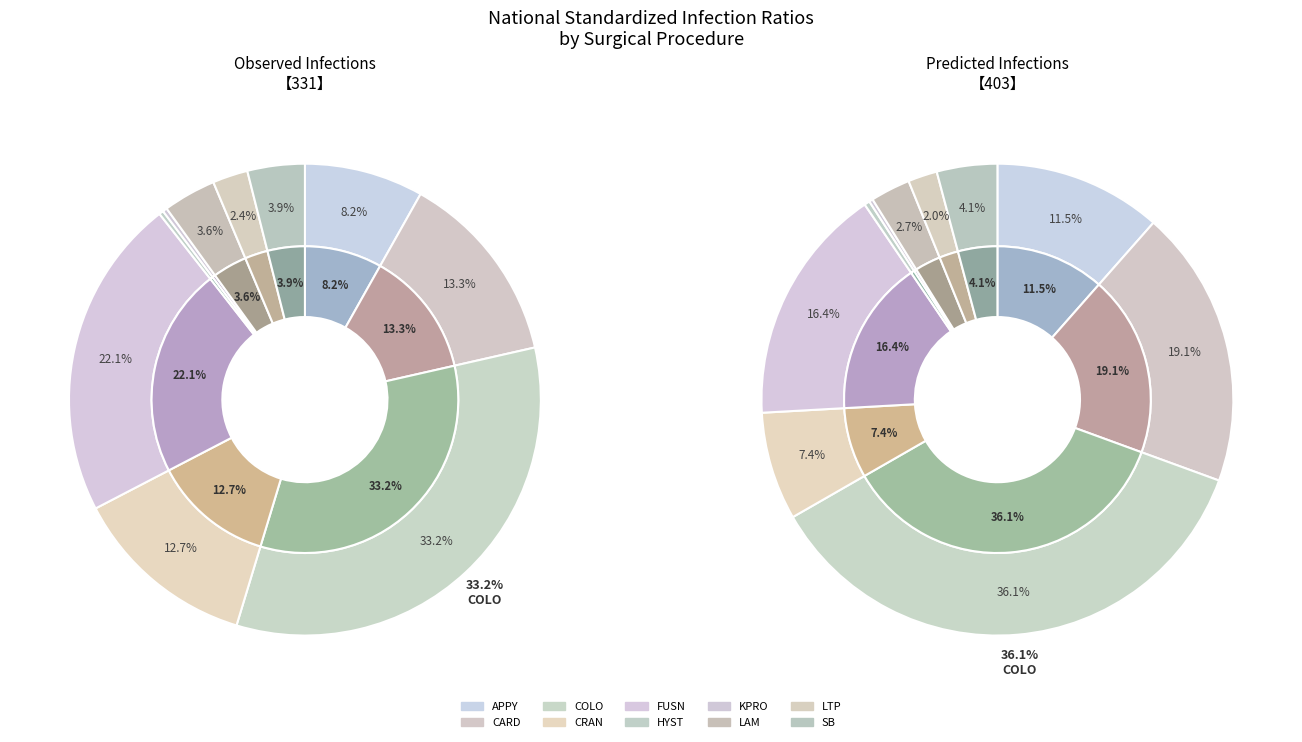

To the nearest percent, what is the difference between the predicted and 5 slice percentages?

13%